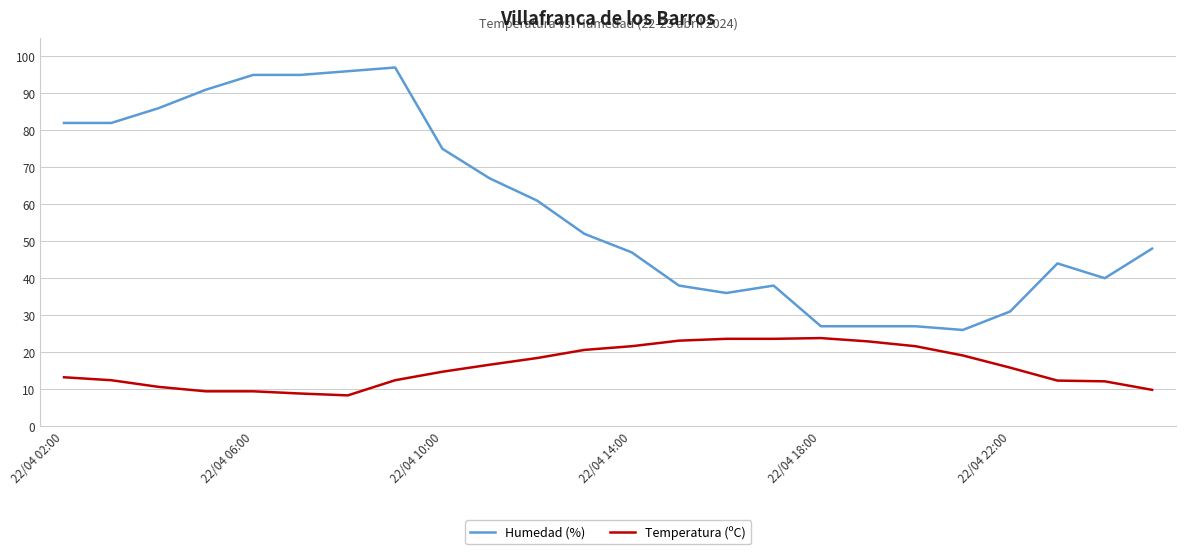

Which series has the widest spread of values?

Humedad (%)